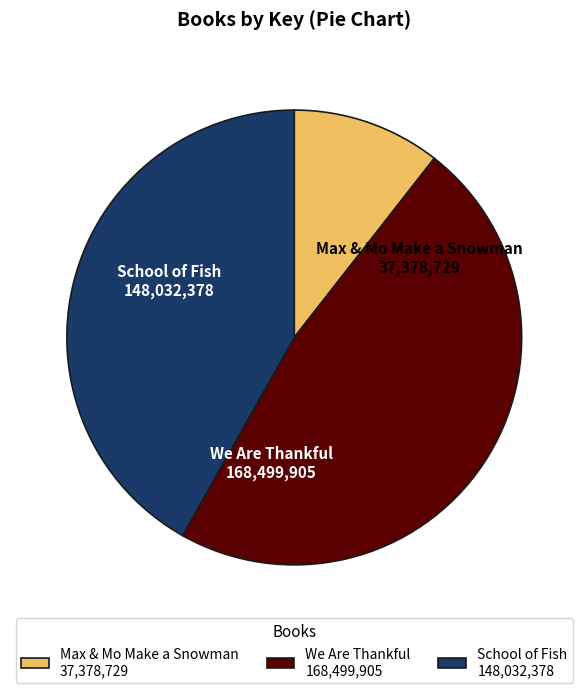

Which has a higher value, School of Fish or Max & Mo Make a Snowman?

School of Fish